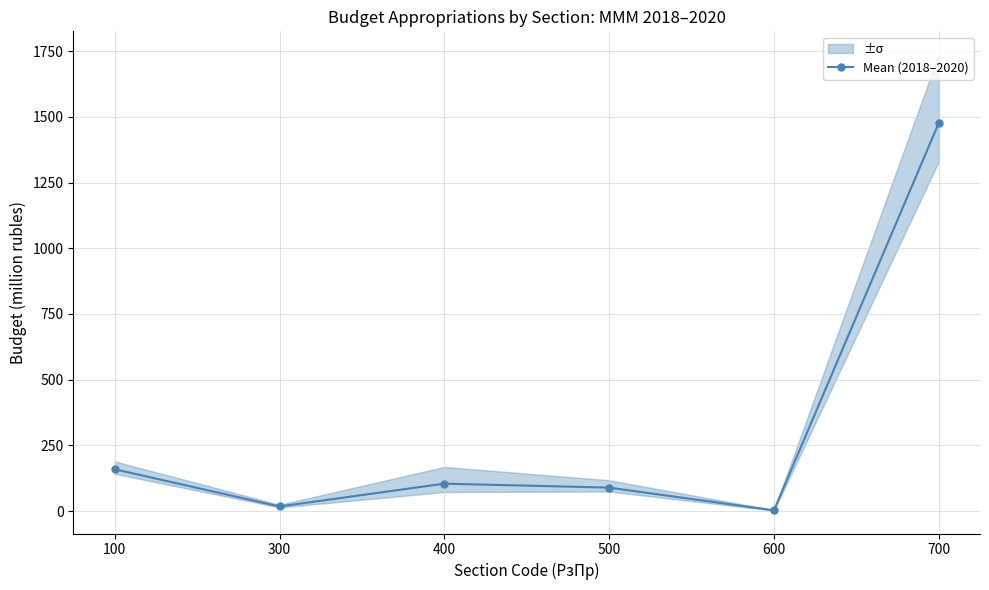

Between 700 and 500, which is larger?

700